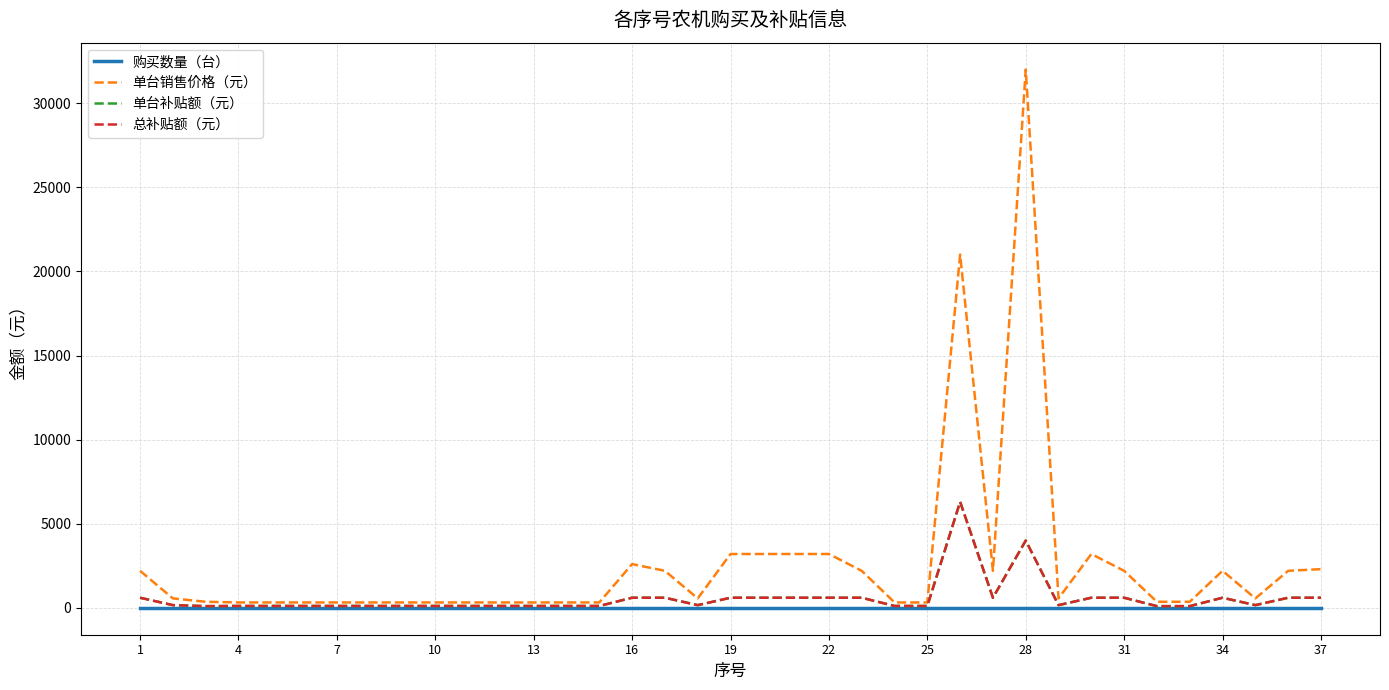

List the series in order of their peak value, highest first.

单台销售价格（元）, 单台补贴额（元）, 总补贴额（元）, 购买数量（台）